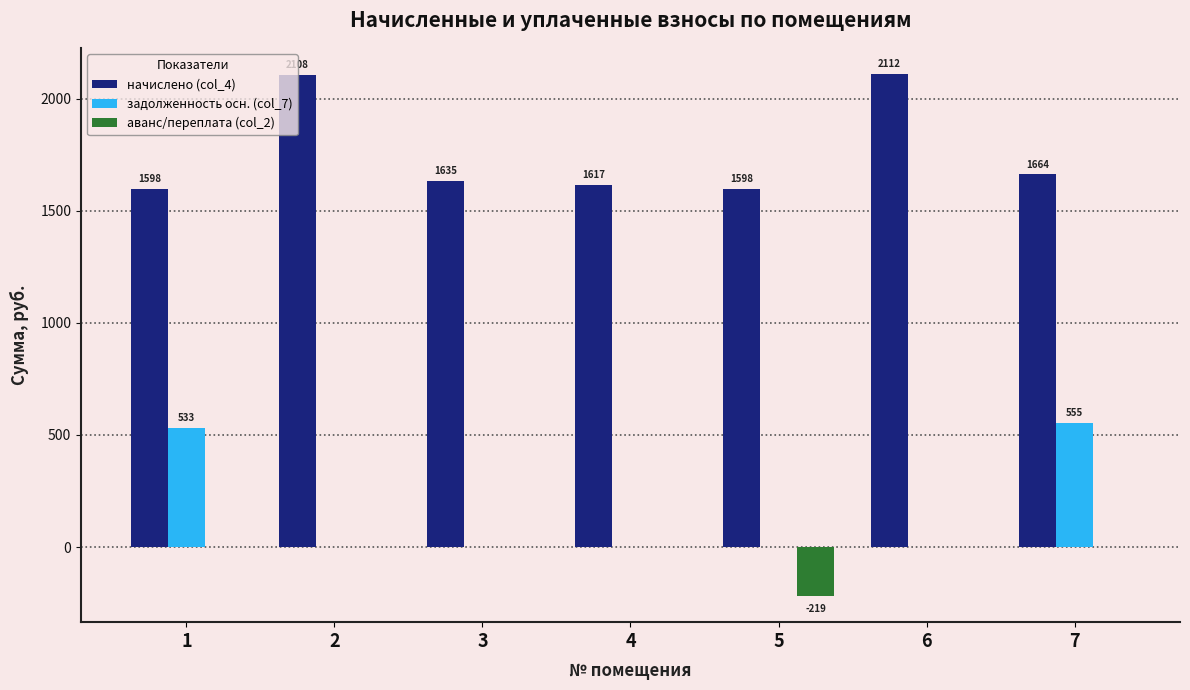

What is the sum of all начислено (col_4) values?

12332.4